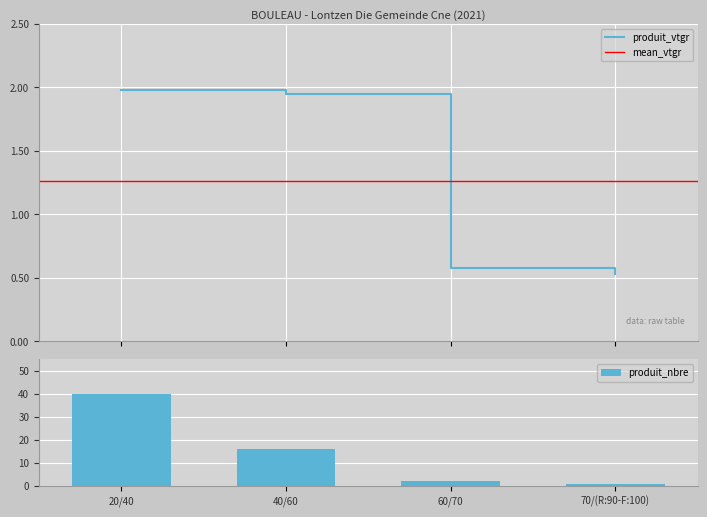

True or false: produit_vtgr has more than 1 points higher than both neighbors.

False